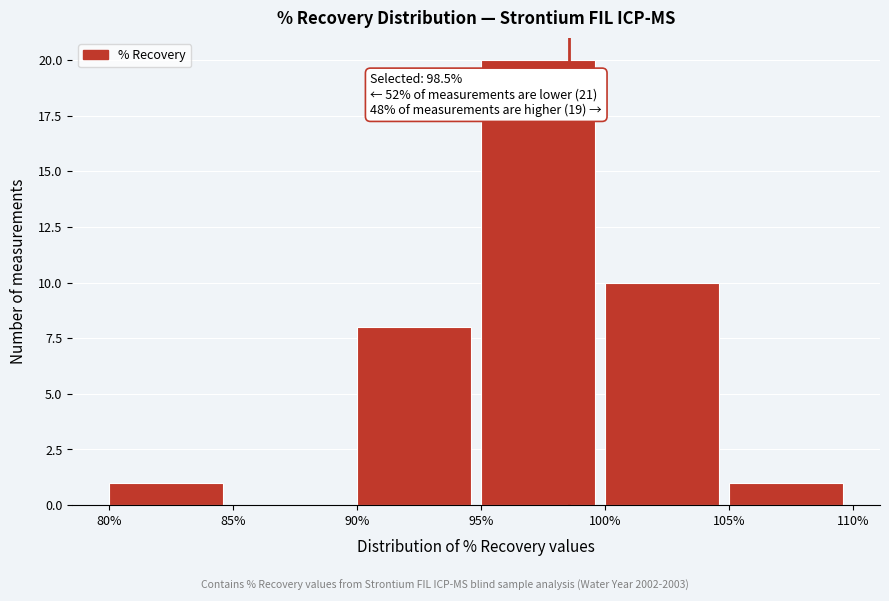

Over which range of the x-axis is the bar tallest?

95% to 100%